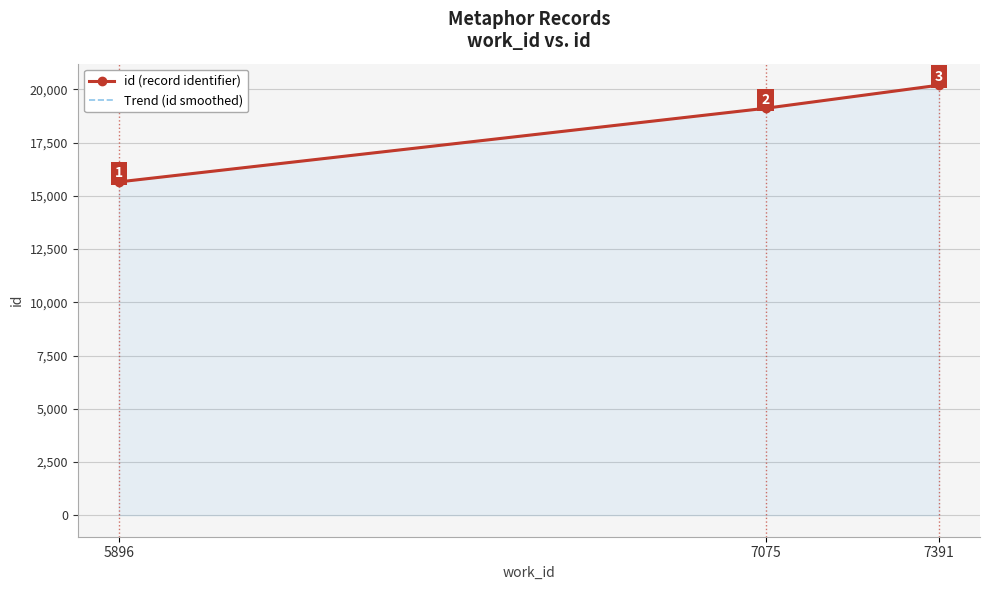

What is the value of the id (record identifier) point at the 3rd from the left?

20198